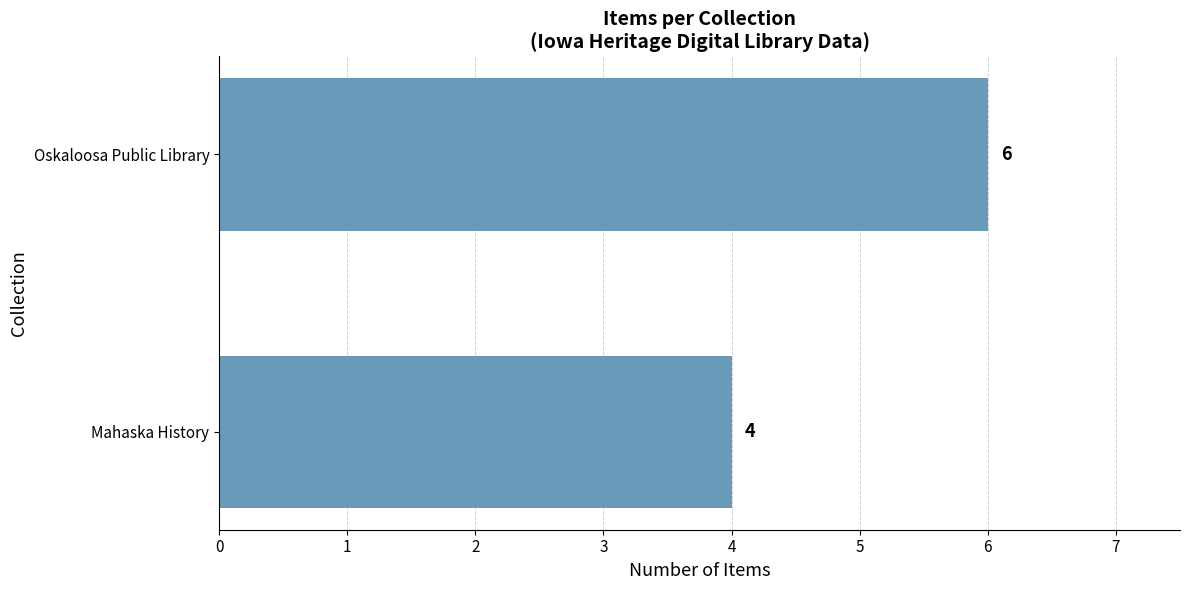

Rank the categories by value from highest to lowest.

Oskaloosa Public Library, Mahaska History